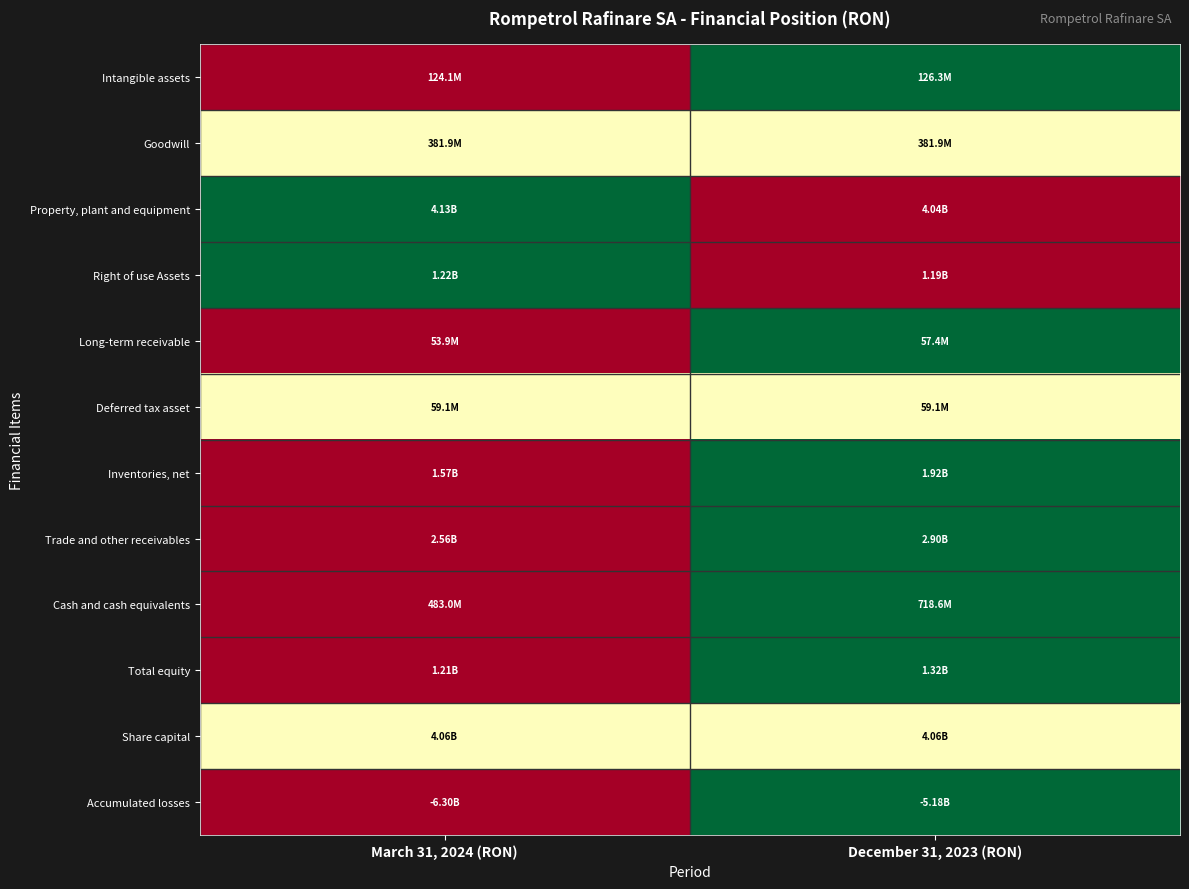

Reading left to right, transcribe all the data shown in this chart.

Intangible assets: March 31, 2024 (RON)=0.0	December 31, 2023 (RON)=1.0
Goodwill: March 31, 2024 (RON)=0.5	December 31, 2023 (RON)=0.5
Property, plant and equipment: March 31, 2024 (RON)=1.0	December 31, 2023 (RON)=0.0
Right of use Assets: March 31, 2024 (RON)=1.0	December 31, 2023 (RON)=0.0
Long-term receivable: March 31, 2024 (RON)=0.0	December 31, 2023 (RON)=1.0
Deferred tax asset: March 31, 2024 (RON)=0.5	December 31, 2023 (RON)=0.5
Inventories, net: March 31, 2024 (RON)=0.0	December 31, 2023 (RON)=1.0
Trade and other receivables: March 31, 2024 (RON)=0.0	December 31, 2023 (RON)=1.0
Cash and cash equivalents: March 31, 2024 (RON)=0.0	December 31, 2023 (RON)=1.0
Total equity: March 31, 2024 (RON)=0.0	December 31, 2023 (RON)=1.0
Share capital: March 31, 2024 (RON)=0.5	December 31, 2023 (RON)=0.5
Accumulated losses: March 31, 2024 (RON)=0.0	December 31, 2023 (RON)=1.0